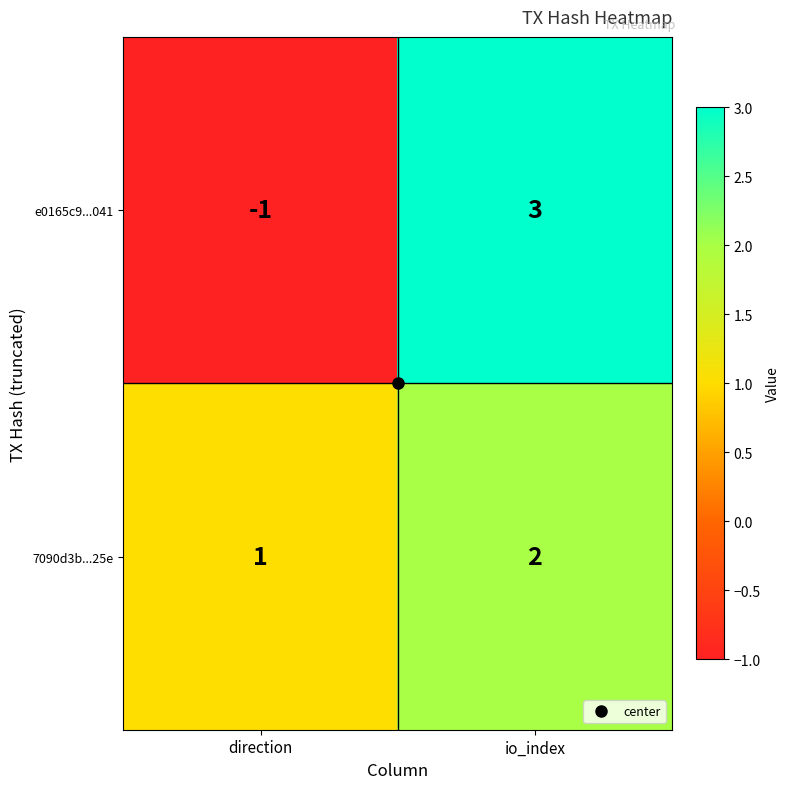

Is it true that 7090d3b...25e equals 0 at io_index?

False